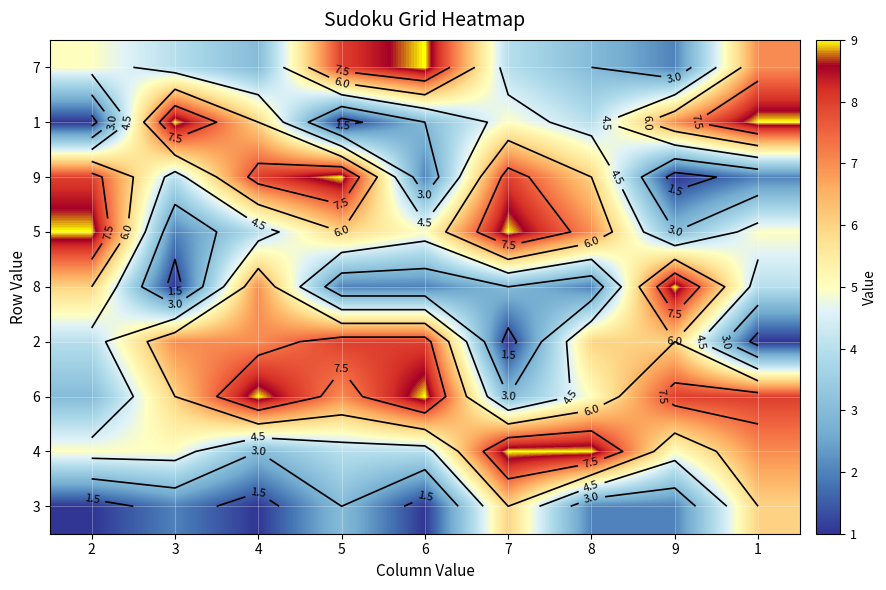

At 7, list the series in order from smallest to largest.

2, 8, 6, 7, 1, 3, 9, 5, 4